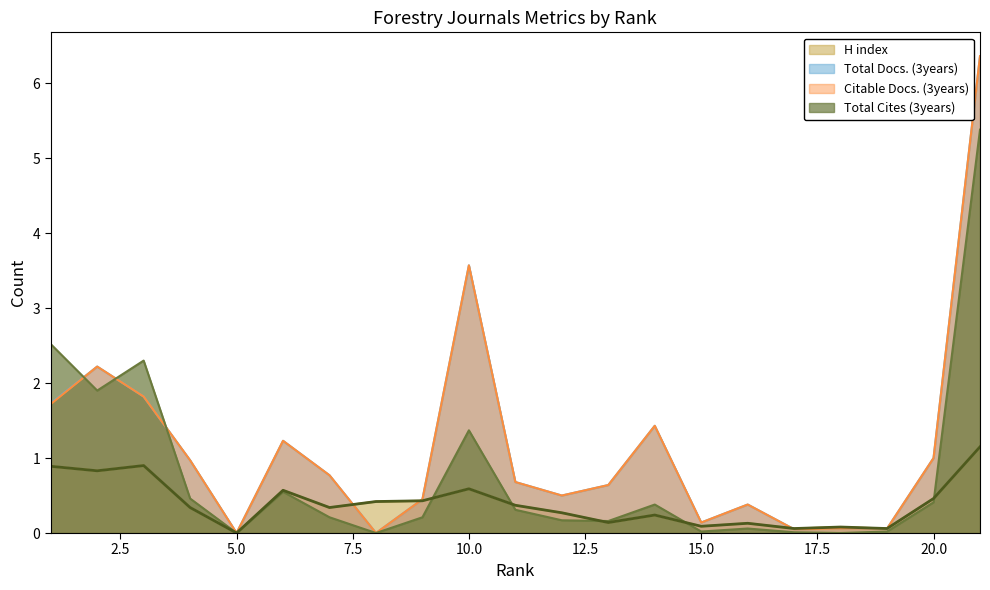

At which label does Citable Docs. (3years) reach its minimum?

5